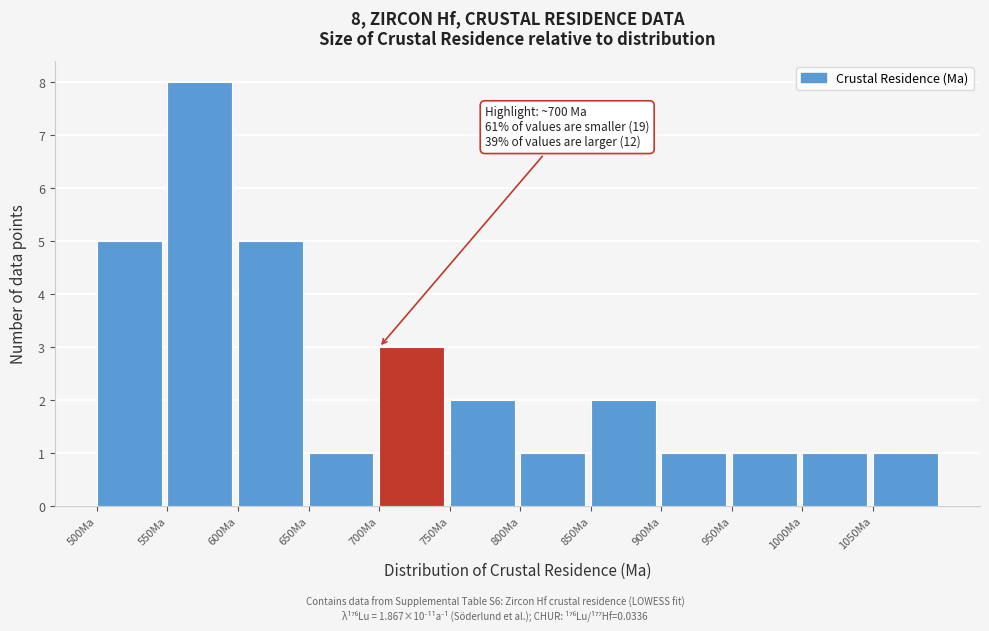

Which range on the x-axis has the tallest bar?

550 to 600